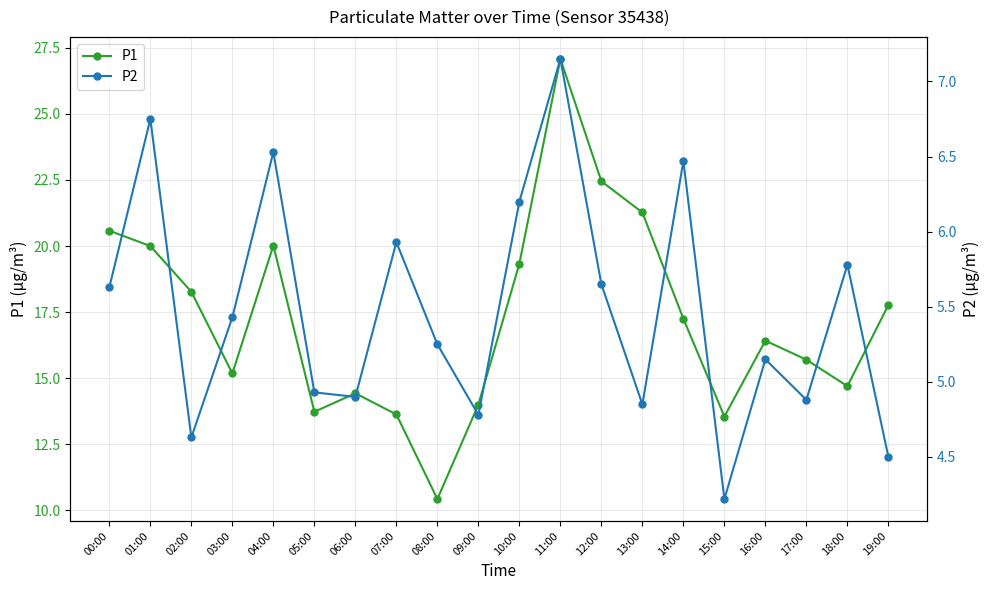

Which series has the widest spread of values?

P1